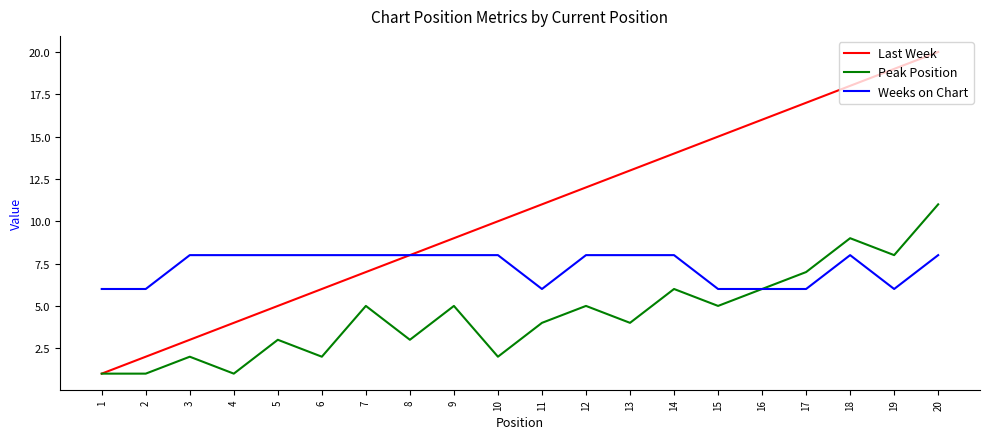

True or false: Weeks on Chart has a value of 4 at 1.

False